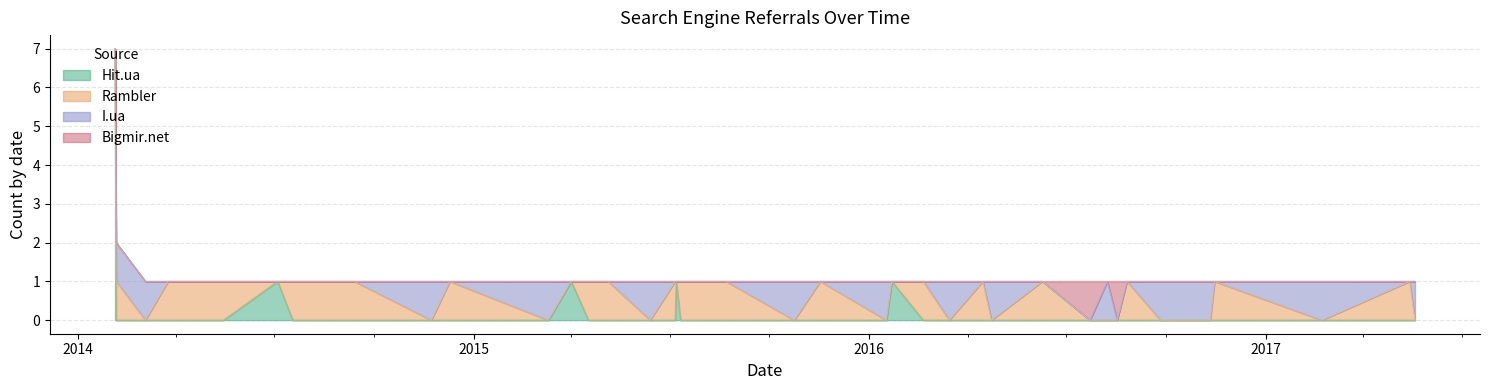

Reading right to left, what are all the values shown in this chart?

Hit.ua: 2017-05-19=0	2017-05-14=0	2017-02-22=0	2016-11-15=0	2016-11-11=0	2016-09-26=0	2016-08-26=0	2016-08-17=0	2016-08-08=0	2016-07-23=0	2016-06-09=0	2016-04-23=0	2016-04-15=0	2016-03-15=0	2016-02-20=0	2016-01-22=1	2016-01-17=0	2015-11-17=0	2015-10-24=0	2015-08-22=0	2015-08-17=0	2015-07-11=0	2015-07-07=1	2015-07-06=0	2015-06-13=0	2015-05-05=0	2015-04-18=0	2015-04-17=0	2015-04-01=1	2015-03-11=0	2014-12-10=0	2014-11-23=0	2014-09-13=0	2014-07-18=0	2014-07-04=1	2014-05-15=0	2014-03-25=0	2014-03-04=0	2014-02-05=0	2014-02-04=7
Rambler: 2017-05-19=0	2017-05-14=1	2017-02-22=0	2016-11-15=1	2016-11-11=0	2016-09-26=0	2016-08-26=1	2016-08-17=0	2016-08-08=0	2016-07-23=0	2016-06-09=1	2016-04-23=0	2016-04-15=1	2016-03-15=0	2016-02-20=1	2016-01-22=0	2016-01-17=0	2015-11-17=1	2015-10-24=0	2015-08-22=1	2015-08-17=1	2015-07-11=1	2015-07-07=0	2015-07-06=1	2015-06-13=0	2015-05-05=1	2015-04-18=1	2015-04-17=1	2015-04-01=0	2015-03-11=0	2014-12-10=1	2014-11-23=0	2014-09-13=1	2014-07-18=1	2014-07-04=0	2014-05-15=1	2014-03-25=1	2014-03-04=0	2014-02-05=1	2014-02-04=0
I.ua: 2017-05-19=1	2017-05-14=0	2017-02-22=1	2016-11-15=0	2016-11-11=1	2016-09-26=1	2016-08-26=0	2016-08-17=0	2016-08-08=1	2016-07-23=0	2016-06-09=0	2016-04-23=1	2016-04-15=0	2016-03-15=1	2016-02-20=0	2016-01-22=0	2016-01-17=1	2015-11-17=0	2015-10-24=1	2015-08-22=0	2015-08-17=0	2015-07-11=0	2015-07-07=0	2015-07-06=0	2015-06-13=1	2015-05-05=0	2015-04-18=0	2015-04-17=0	2015-04-01=0	2015-03-11=1	2014-12-10=0	2014-11-23=1	2014-09-13=0	2014-07-18=0	2014-07-04=0	2014-05-15=0	2014-03-25=0	2014-03-04=1	2014-02-05=1	2014-02-04=0
Bigmir.net: 2017-05-19=0	2017-05-14=0	2017-02-22=0	2016-11-15=0	2016-11-11=0	2016-09-26=0	2016-08-26=0	2016-08-17=1	2016-08-08=0	2016-07-23=1	2016-06-09=0	2016-04-23=0	2016-04-15=0	2016-03-15=0	2016-02-20=0	2016-01-22=0	2016-01-17=0	2015-11-17=0	2015-10-24=0	2015-08-22=0	2015-08-17=0	2015-07-11=0	2015-07-07=0	2015-07-06=0	2015-06-13=0	2015-05-05=0	2015-04-18=0	2015-04-17=0	2015-04-01=0	2015-03-11=0	2014-12-10=0	2014-11-23=0	2014-09-13=0	2014-07-18=0	2014-07-04=0	2014-05-15=0	2014-03-25=0	2014-03-04=0	2014-02-05=0	2014-02-04=0